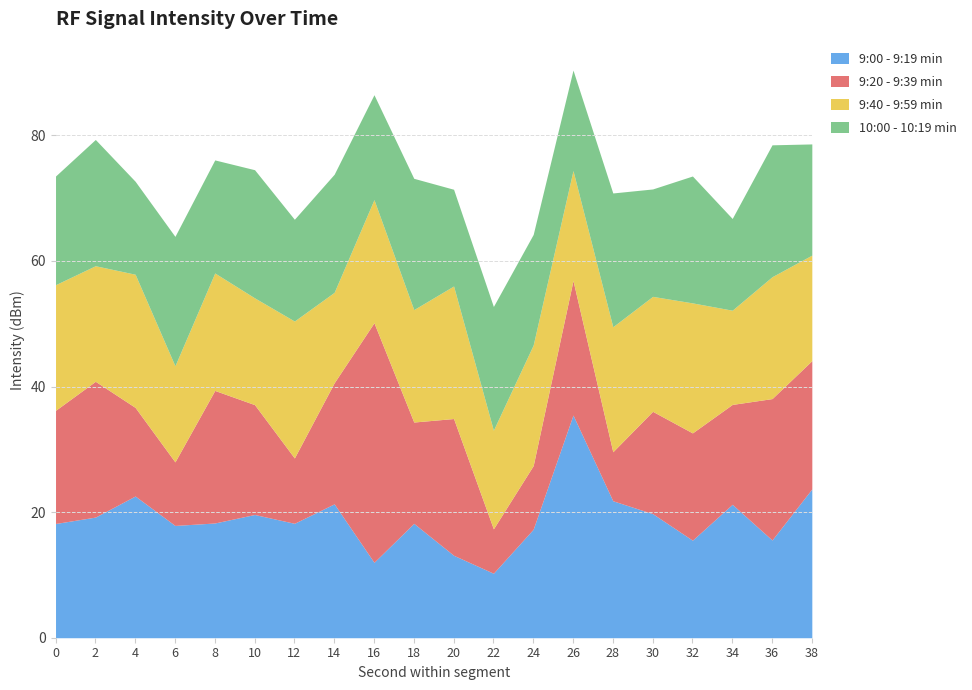

What are all the series names shown in the legend?

9:00 - 9:19 min, 9:20 - 9:39 min, 9:40 - 9:59 min, 10:00 - 10:19 min